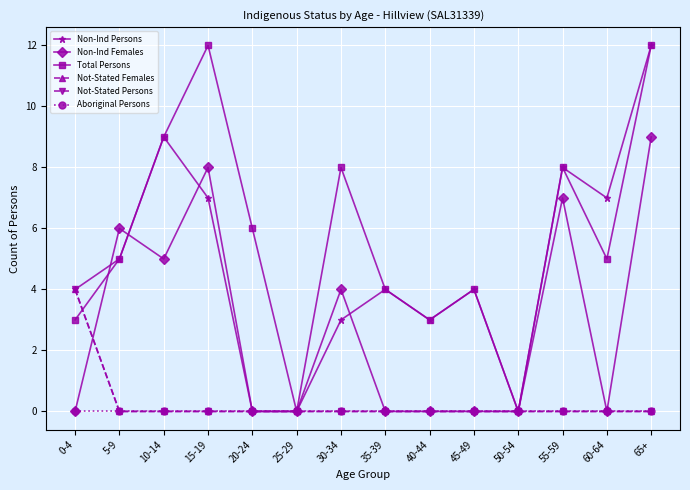

Does the chart have visible grid lines?

Yes